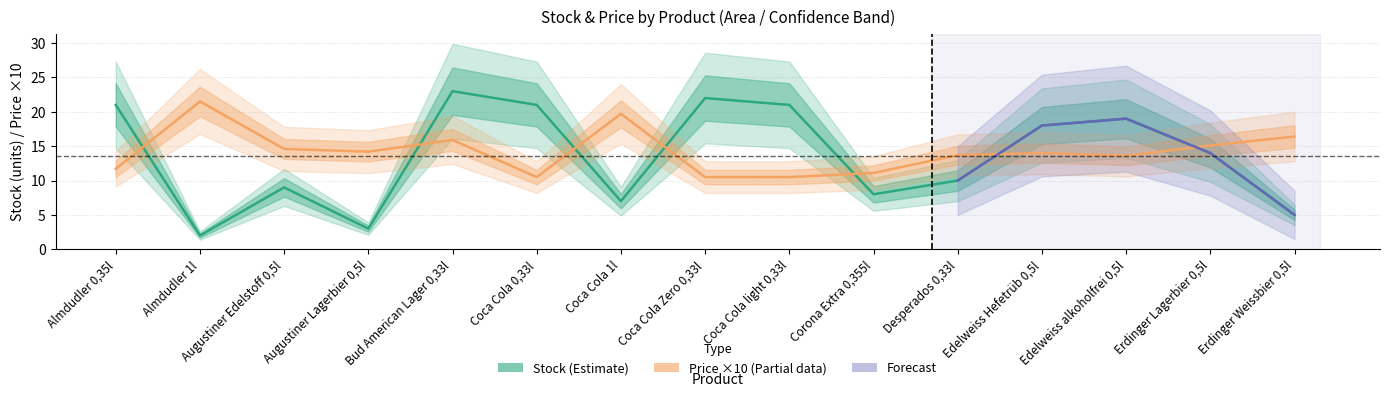

What is the sum of the stock values at Corona Extra 0,355l and Erdinger Weissbier 0,5l?

13.0